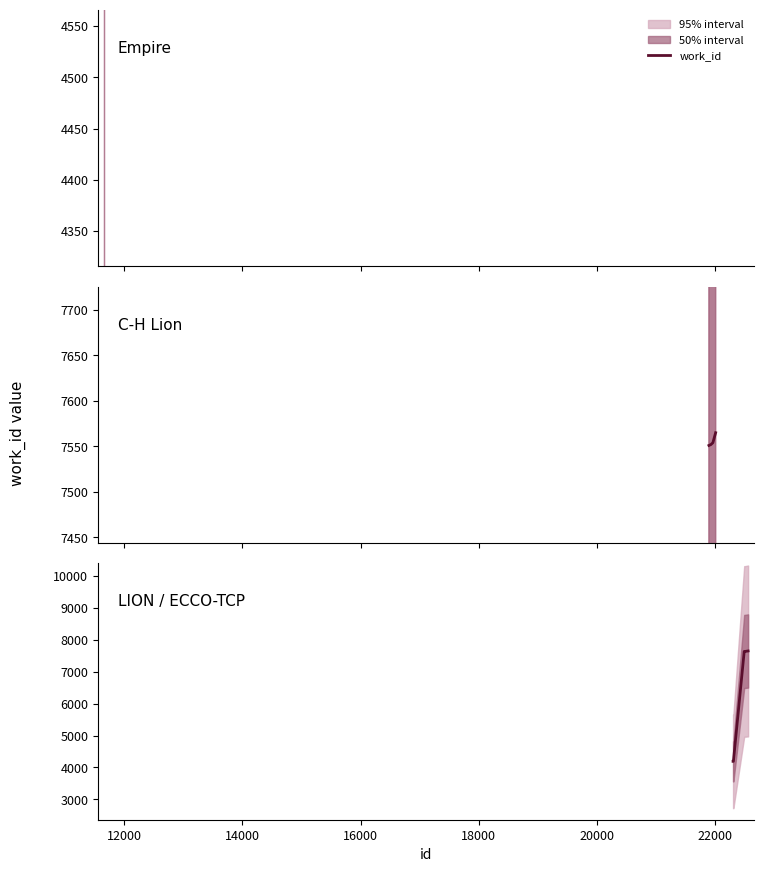

What is the maximum value shown in the chart?

7653